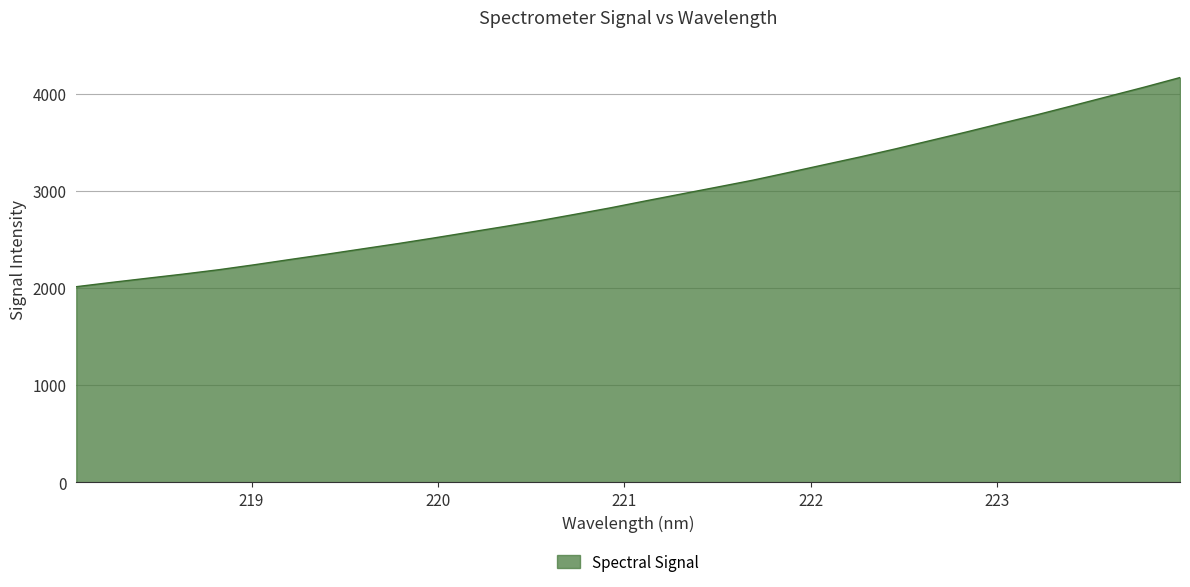

What is the difference between the maximum and minimum values?

2153.1